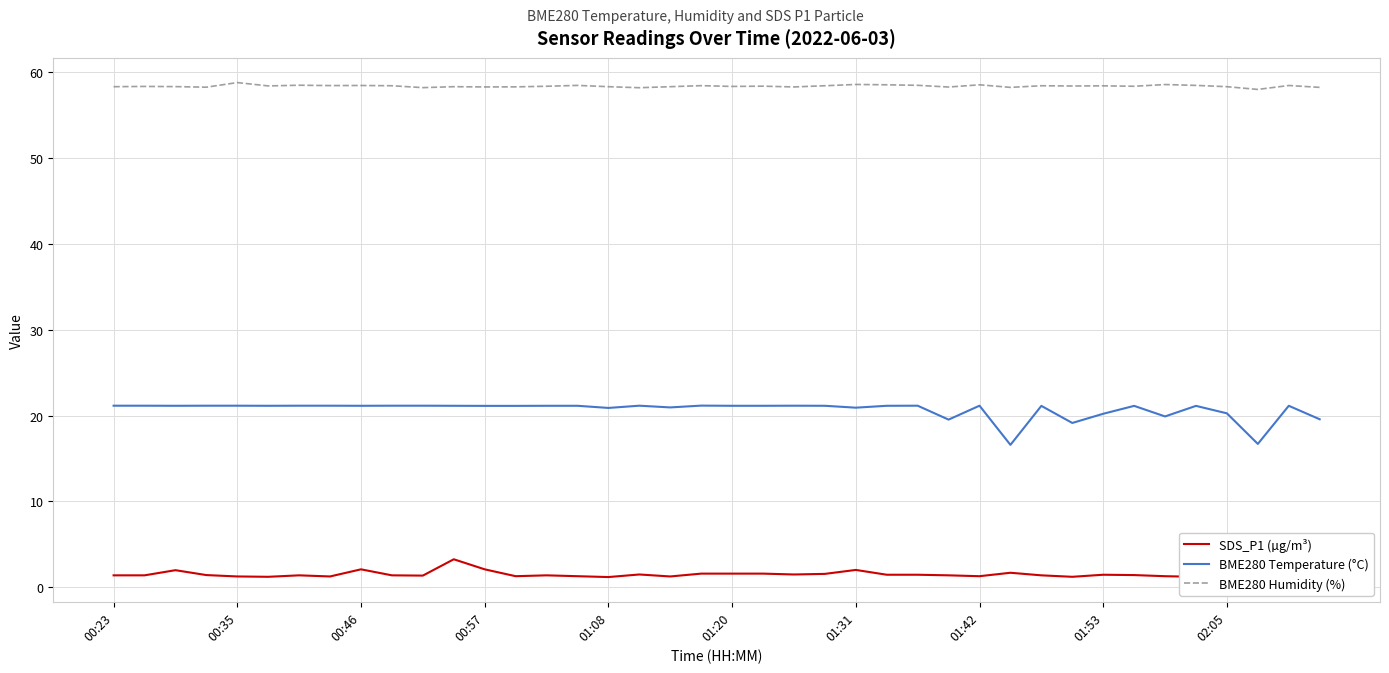

True or false: SDS_P1 (µg/m³) and BME280 Humidity (%) intersect in this chart.

False